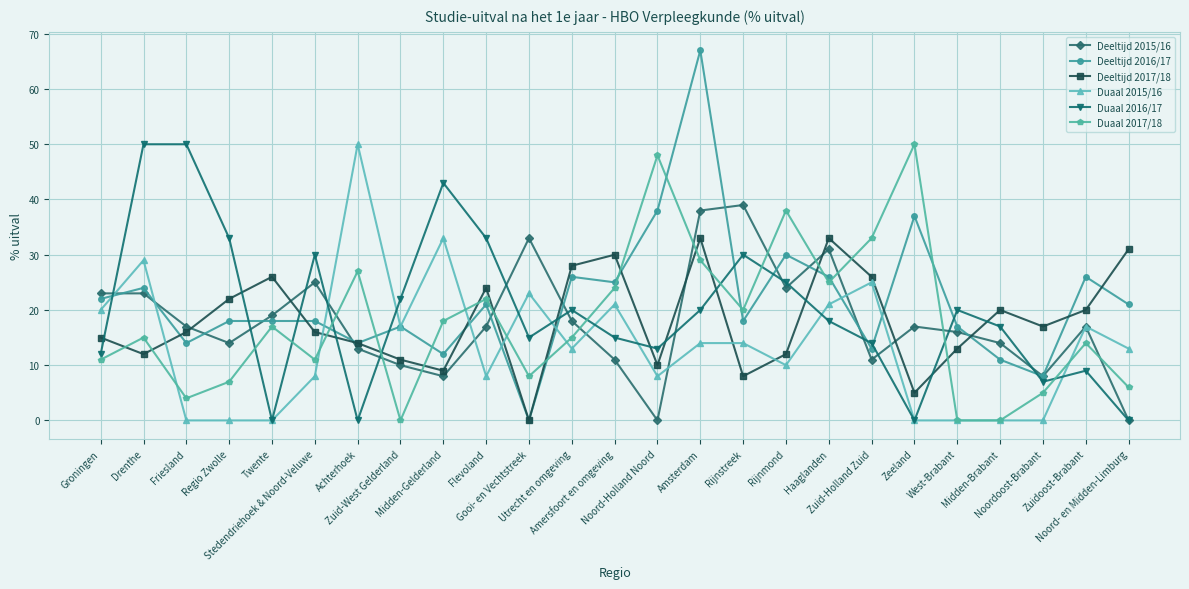

What are all the series names shown in the legend?

Deeltijd 2015/16, Deeltijd 2016/17, Deeltijd 2017/18, Duaal 2015/16, Duaal 2016/17, Duaal 2017/18